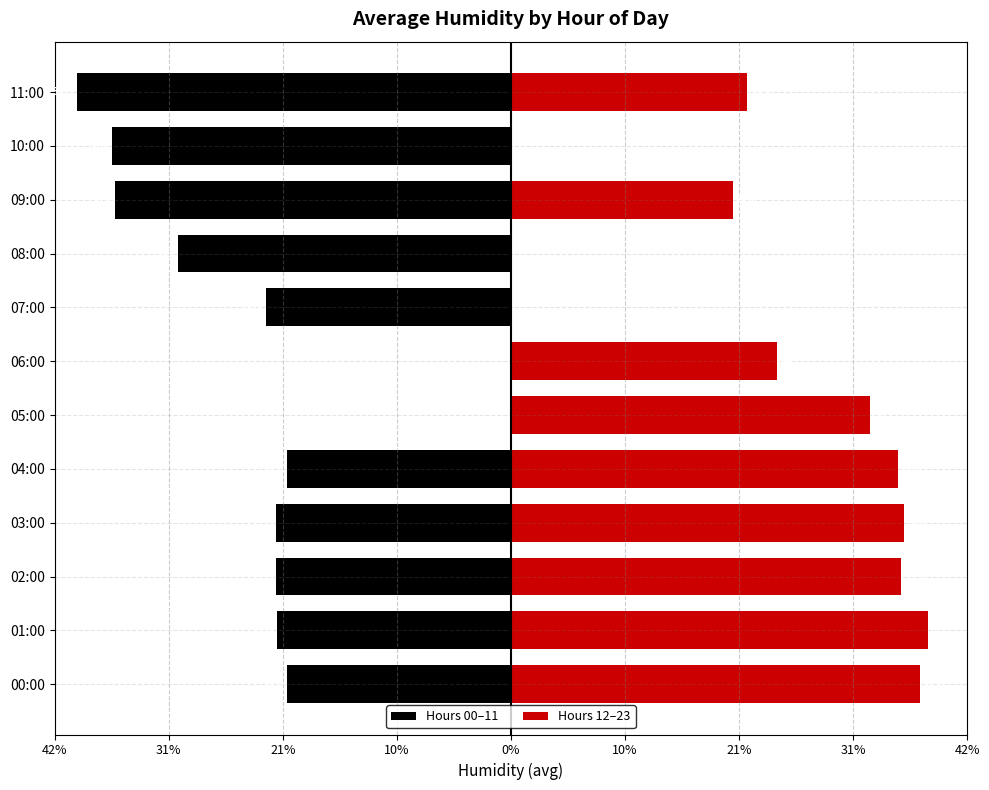

Which label corresponds to the smallest value in the chart?

11:00